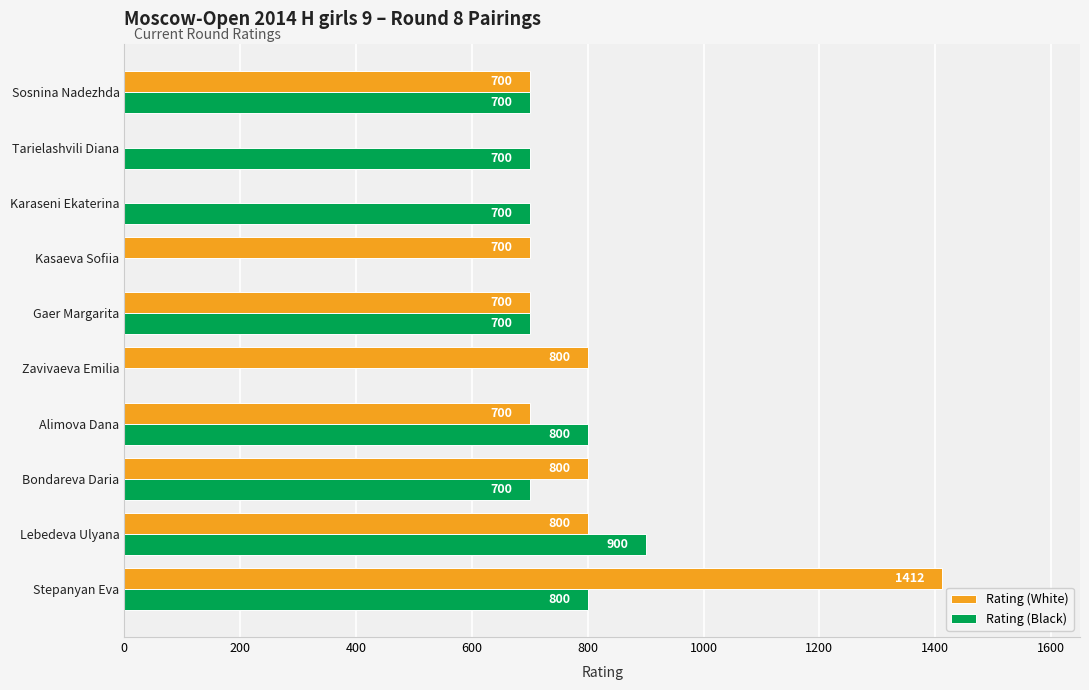

What is the average value of the Rating (White) series?

661